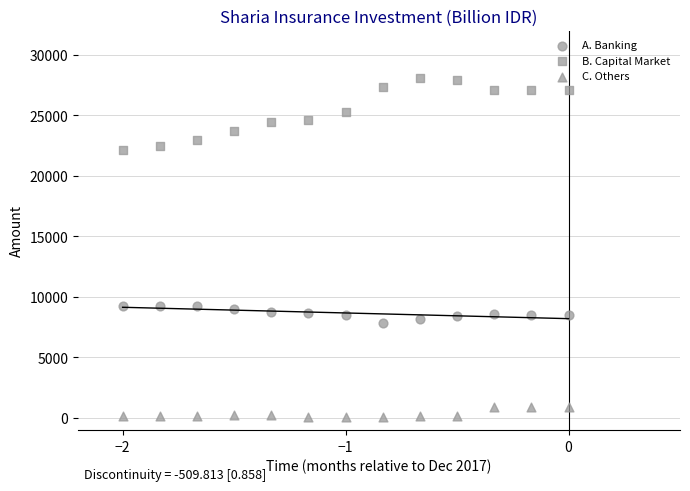

How many data points are displayed?

39